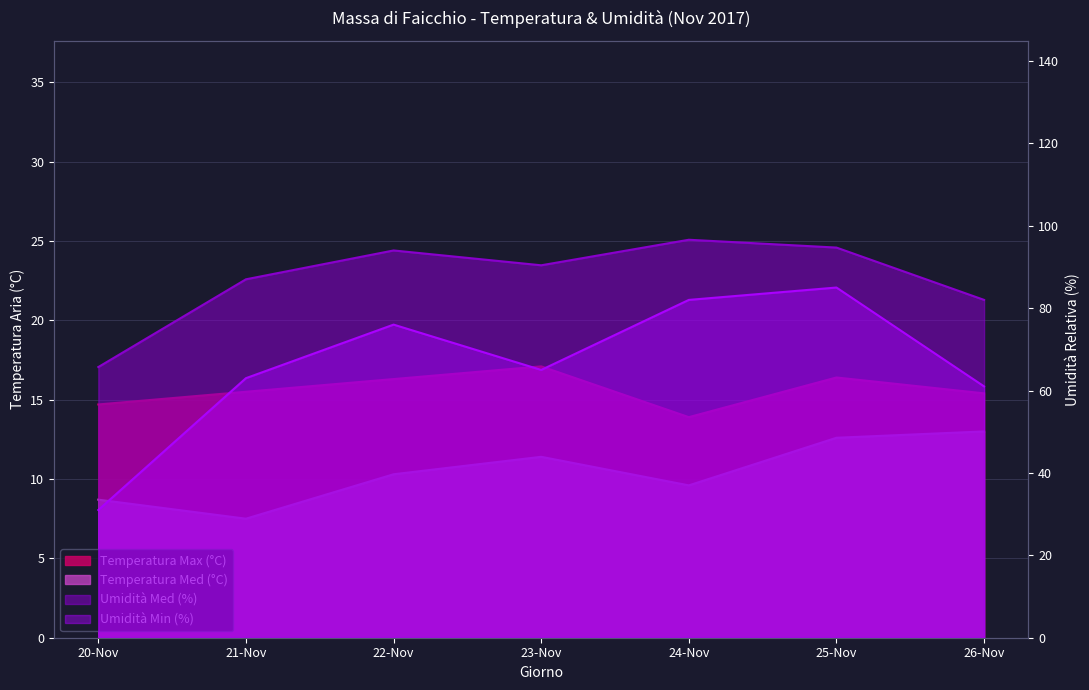

How many categories are shown in the chart?

7